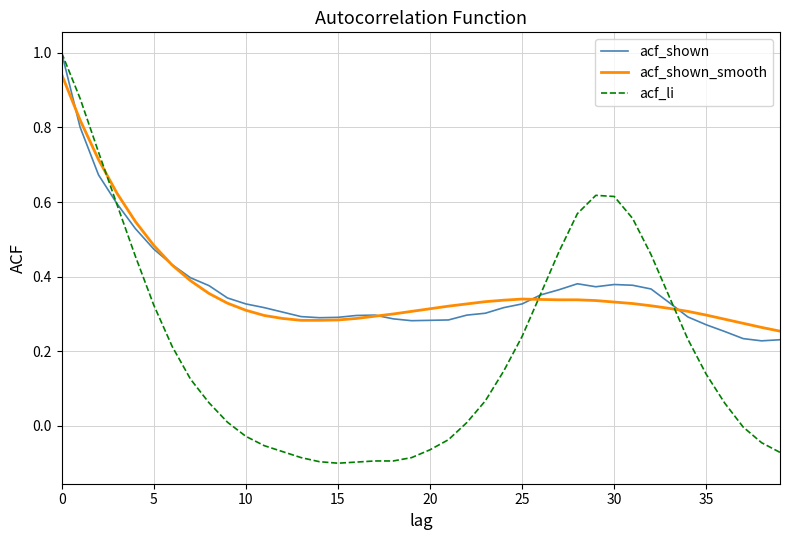

What is the difference between the maximum and minimum values in the acf_li series?

1.1